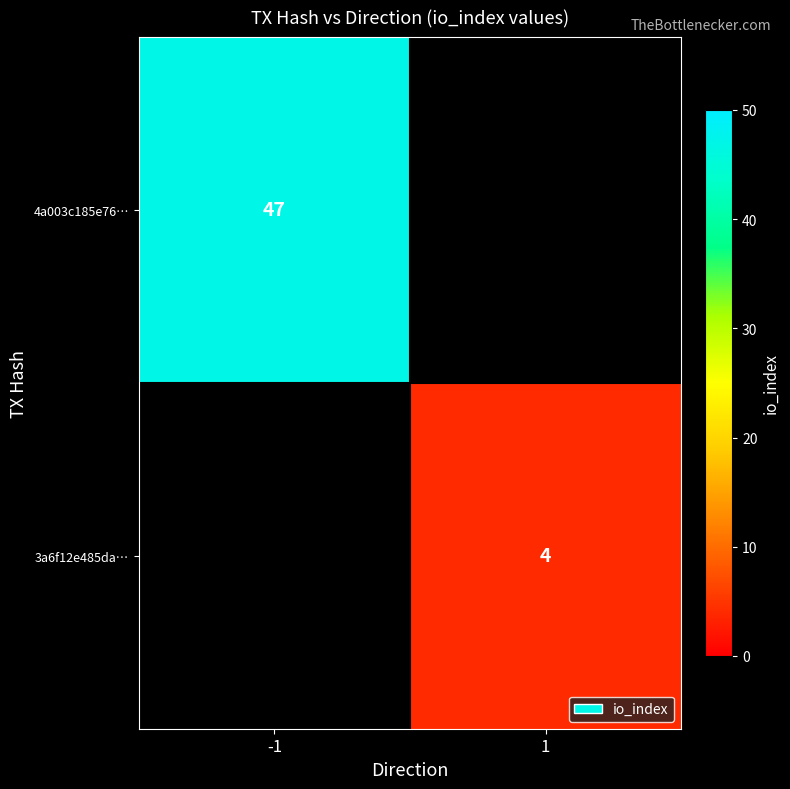

How many series are shown in this chart?

2